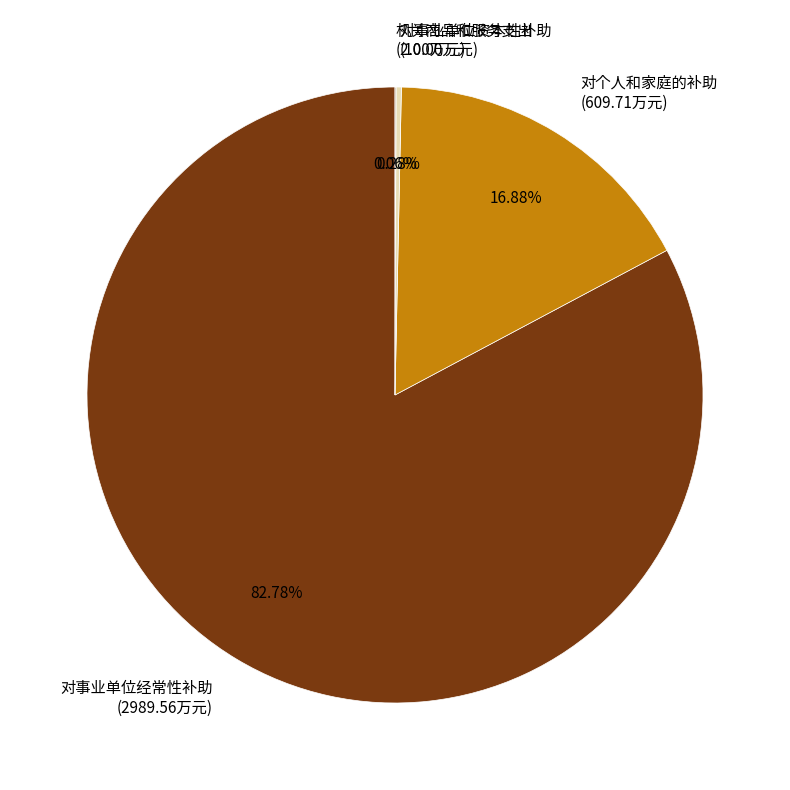

Does 对事业单位经常性补助 (2989.56万元) account for over 50% of the chart?

Yes